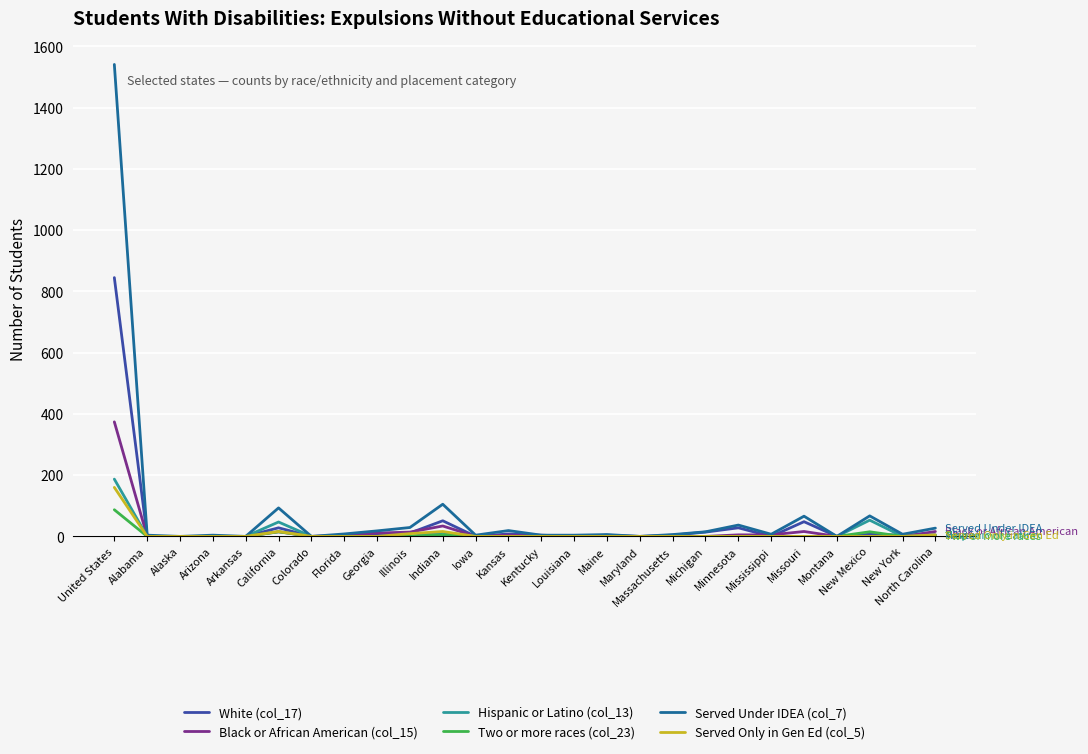

What is the maximum value shown in the chart?

1541